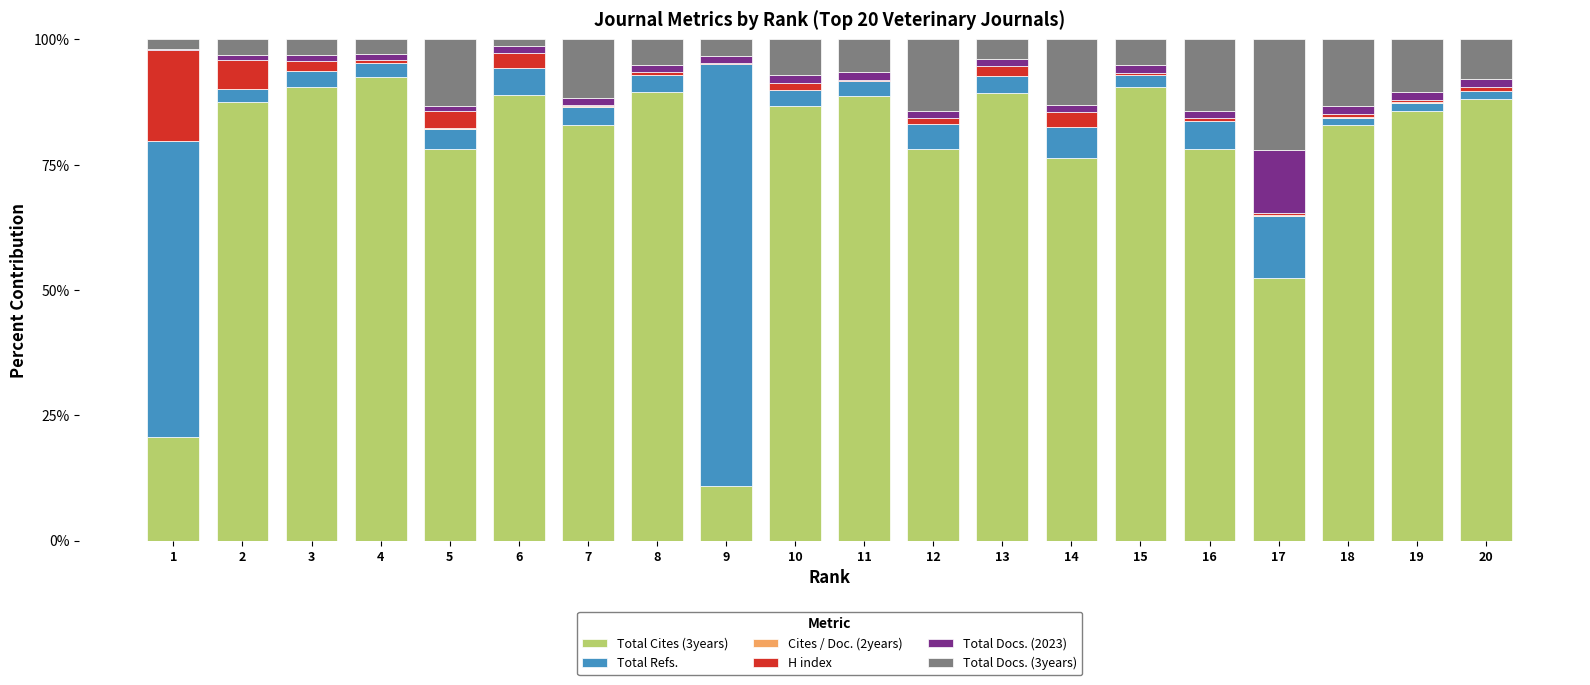

True or false: Total Cites (3years) has a value of 10.9 at 9.

True